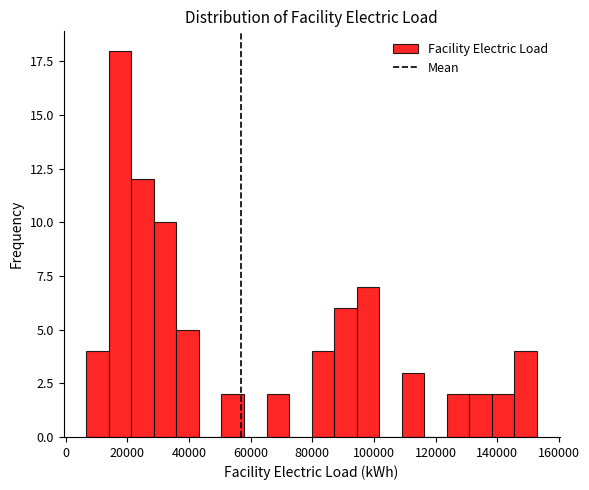

Around what value on the x-axis is the tallest bar? Give the approximate position of its centre, as read against the axis.

18000